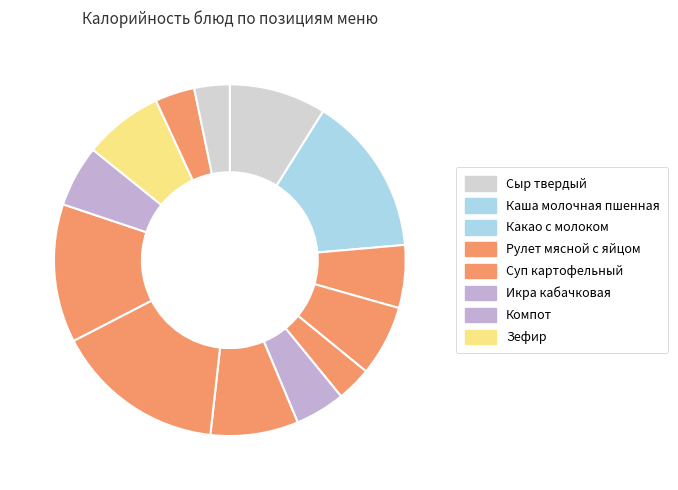

How many segments does this pie chart have?

13